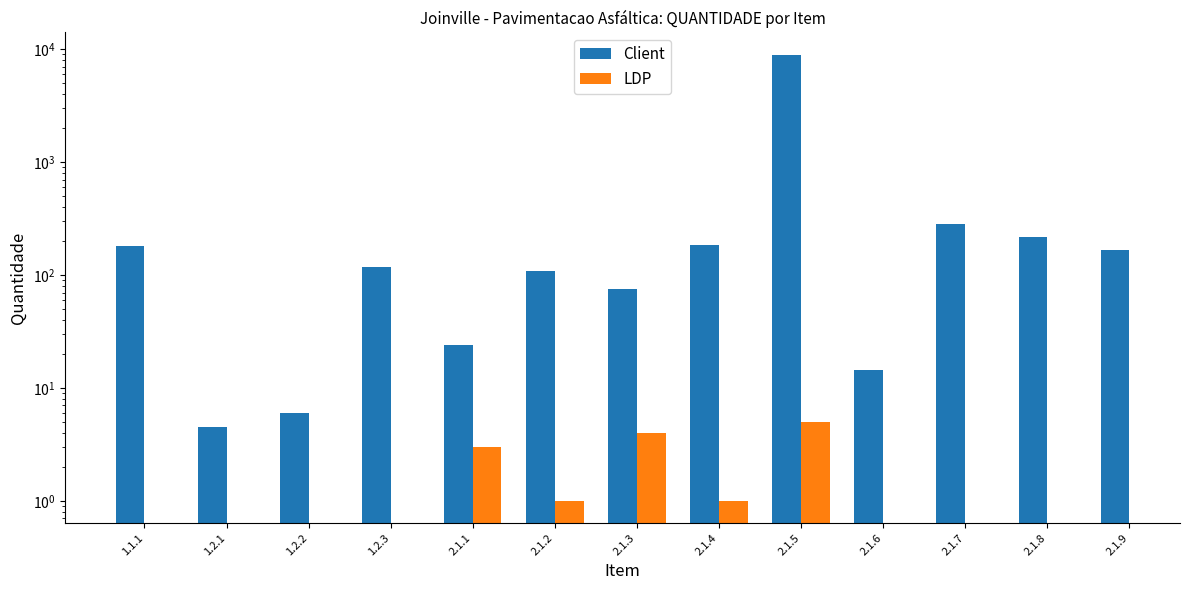

List the labels in order of Client value, smallest first.

1.2.1, 1.2.2, 2.1.6, 2.1.1, 2.1.3, 2.1.2, 1.2.3, 2.1.9, 1.1.1, 2.1.4, 2.1.8, 2.1.7, 2.1.5